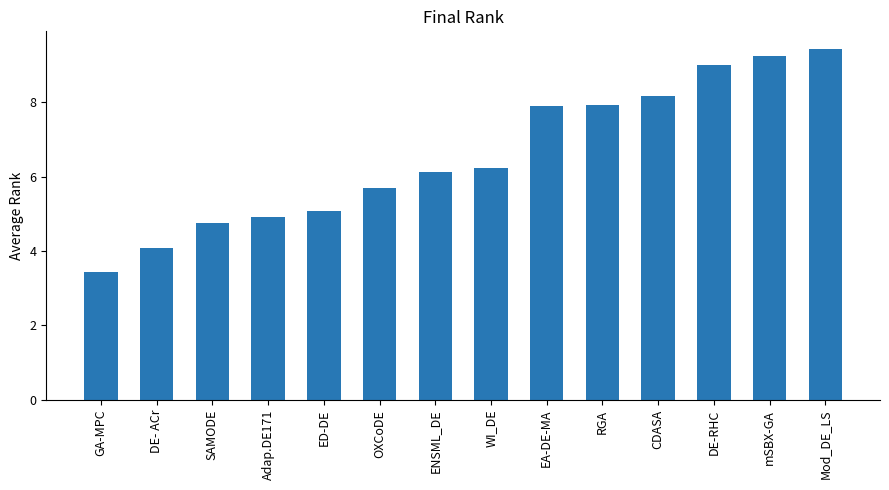

Are the bars grouped side by side (vs. stacked)?

No